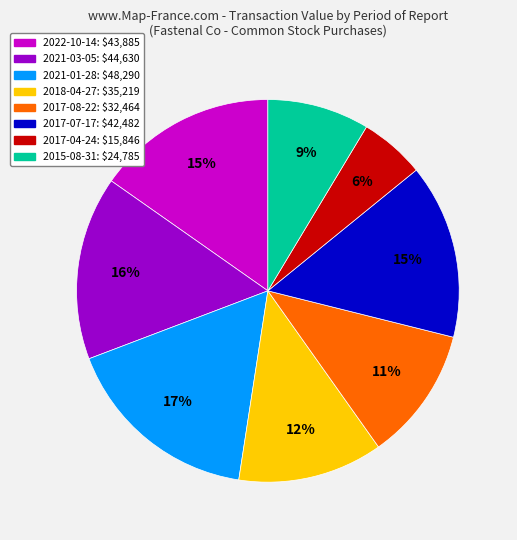

Which slice is the smallest?

2017-04-24